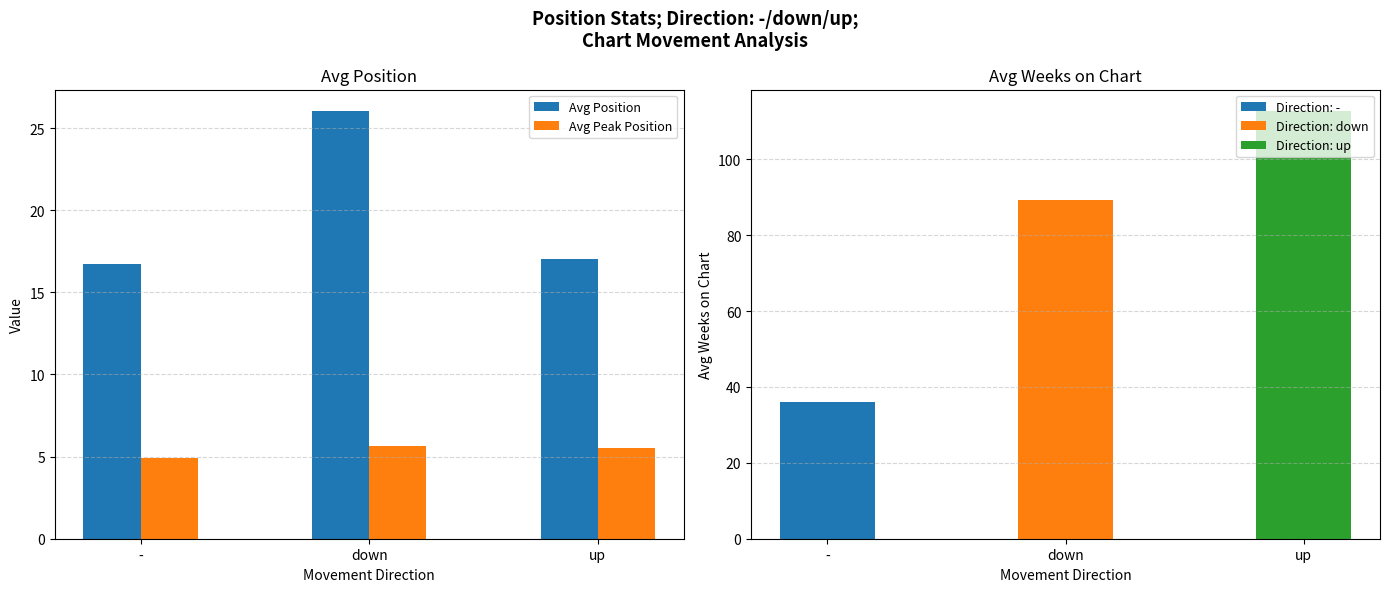

Rank the series by their average value, from lowest to highest.

Avg Peak Position, Avg Position